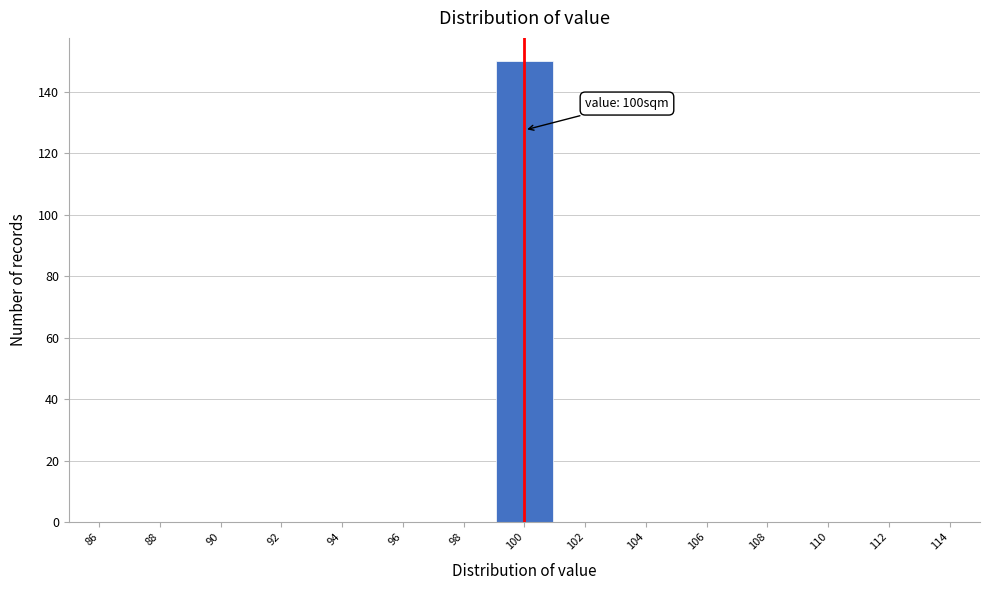

Which range on the x-axis has the tallest bar?

99 to 101